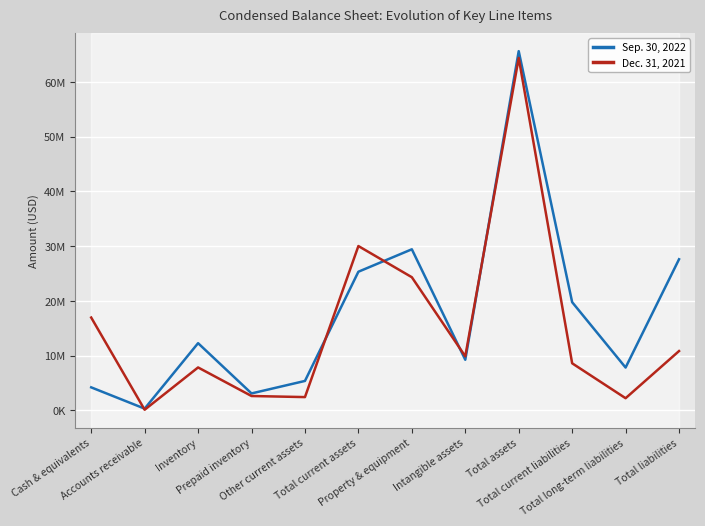

Does the chart display data point markers on the line(s)?

No